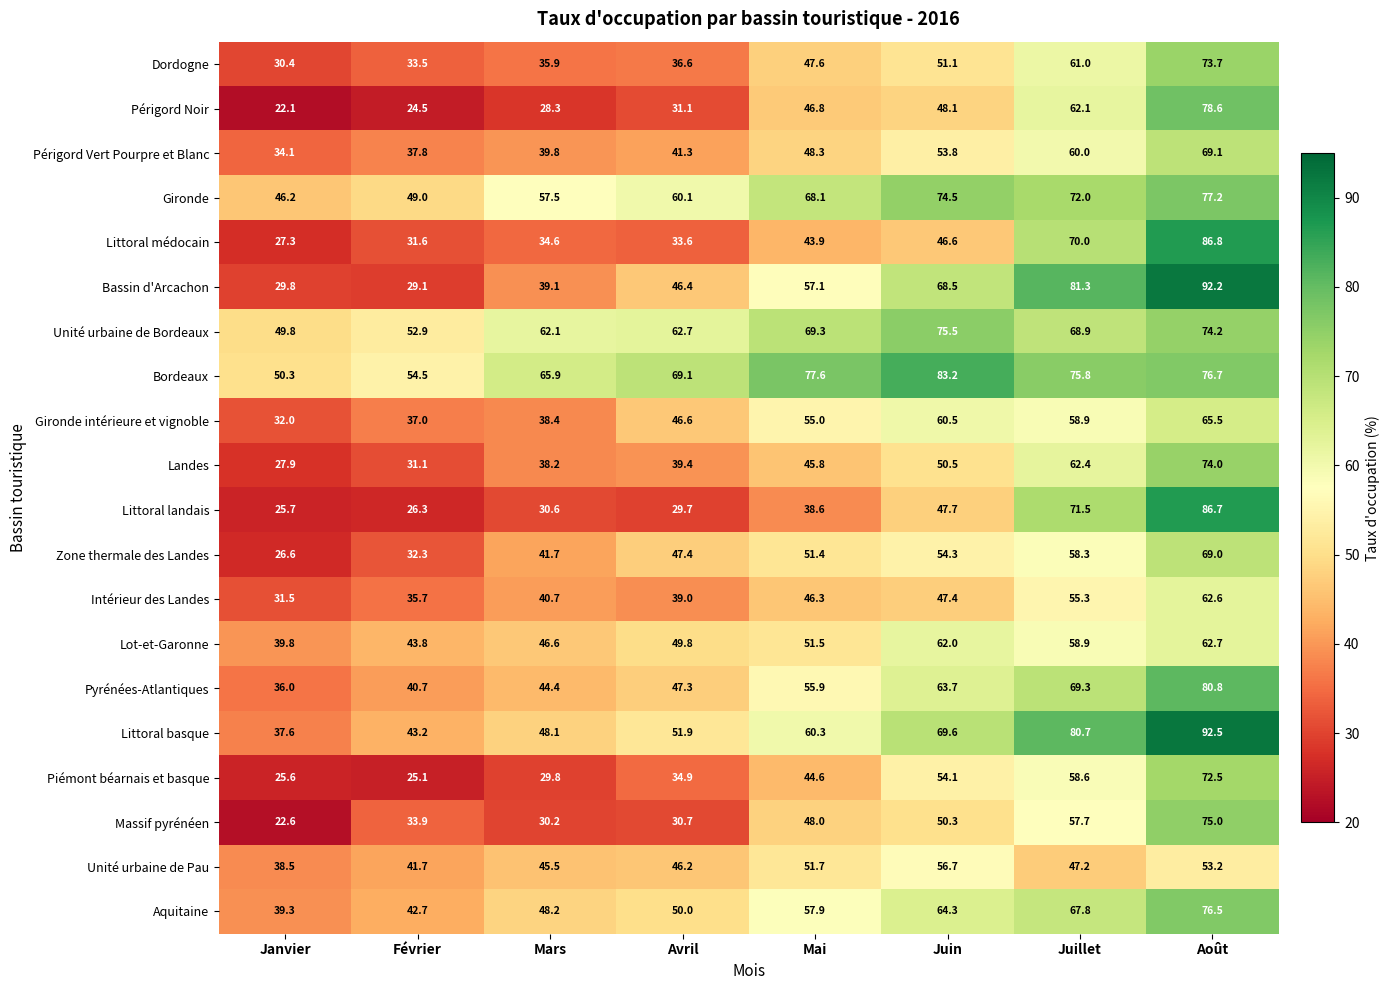

True or false: Bordeaux has a value of 77.6 at Mai.

True